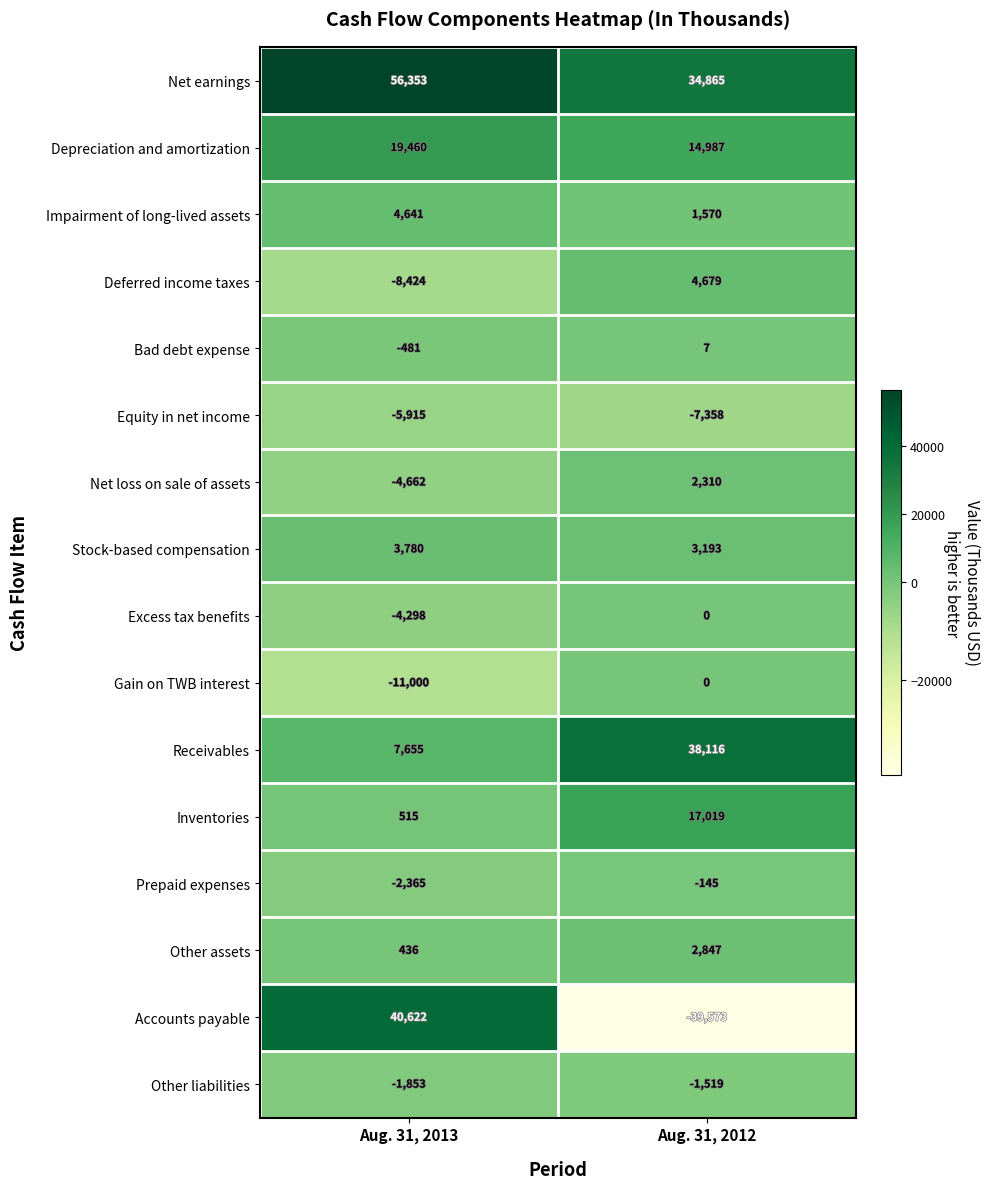

What is the difference between the Inventories values at Aug. 31, 2012 and Aug. 31, 2013?

16504